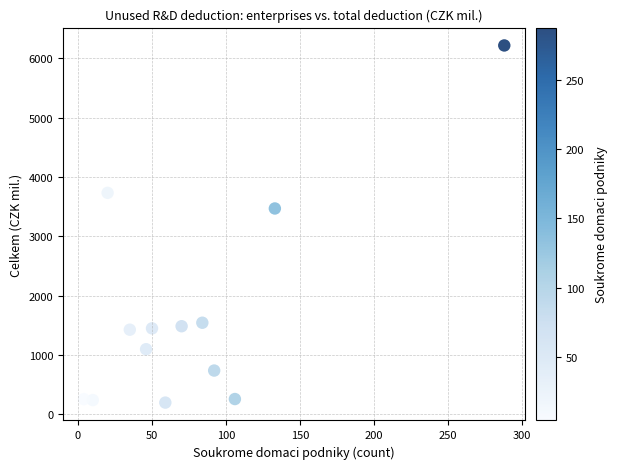

What is the range of X values (max minus min)?

284.0